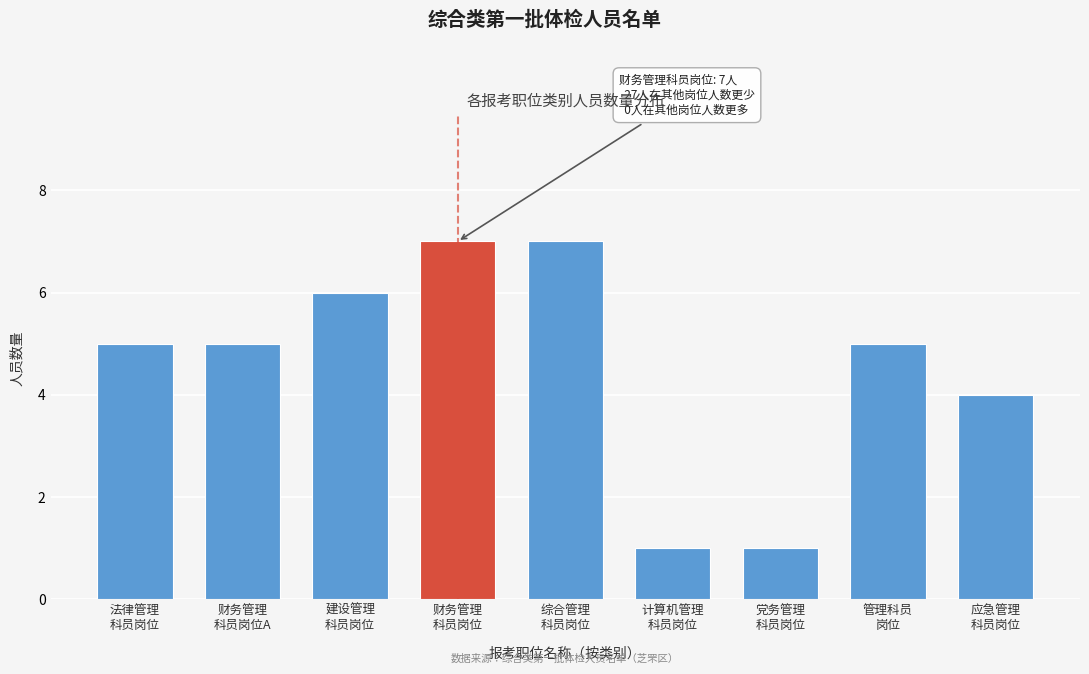

Reading right to left, list all the values displayed in this chart.

4	5	1	1	7	7	6	5	5